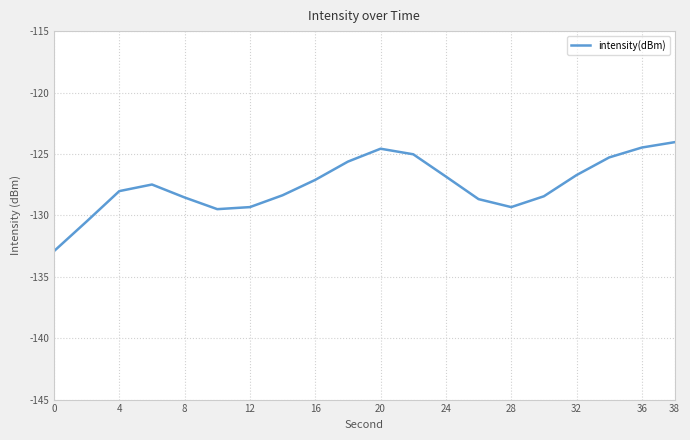

What is the difference between the maximum and minimum values?

8.9